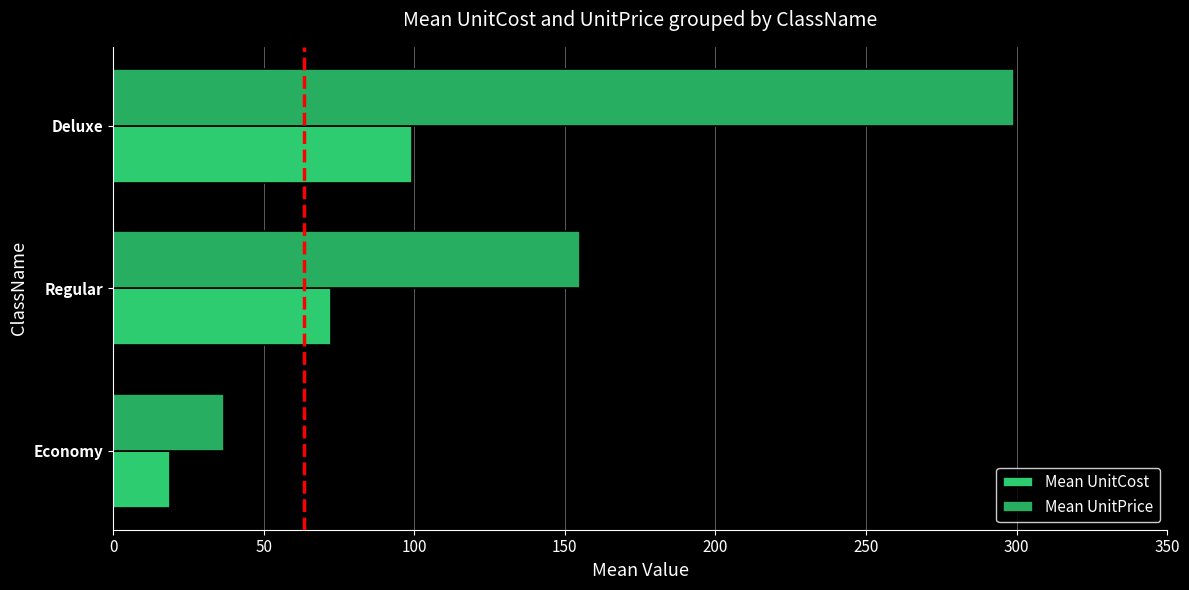

How many values in the Mean UnitCost series are below 72?

1